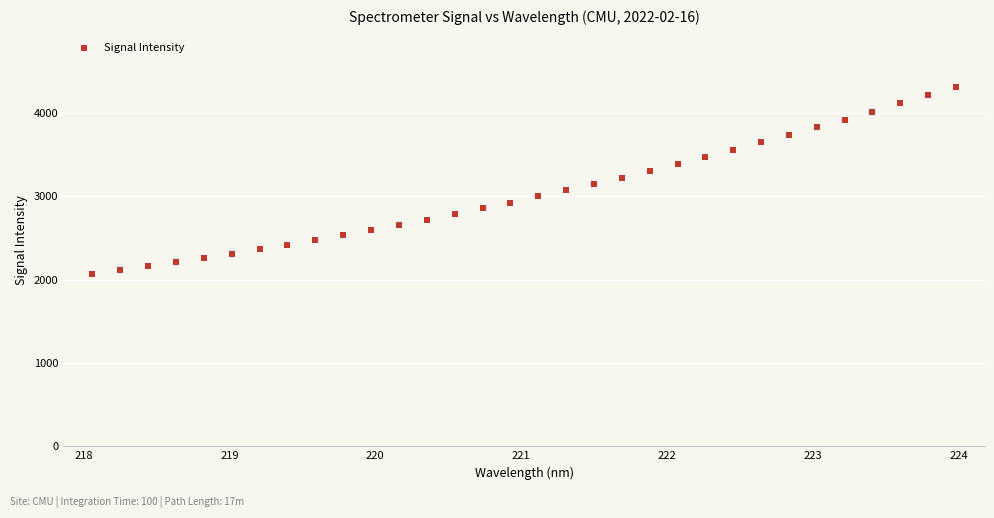

What is the range of Y values (max minus min)?

2241.6